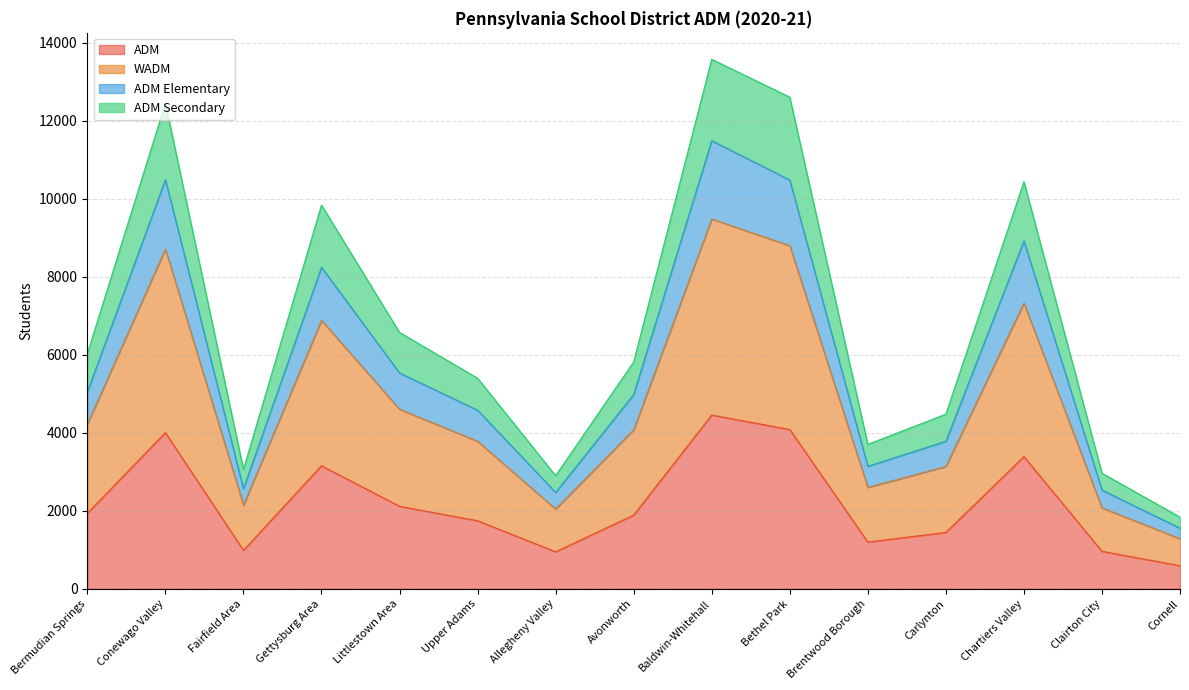

What is the difference between the highest and lowest values at Bethel Park?

8525.2